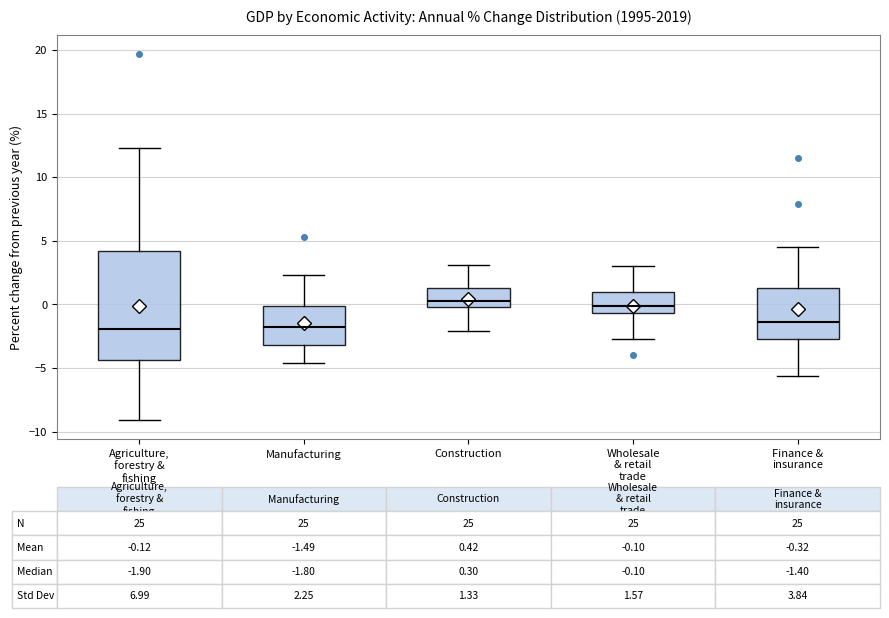

Comparing the boxes themselves (not the whiskers), which one is the tallest?

Agriculture, forestry & fishing